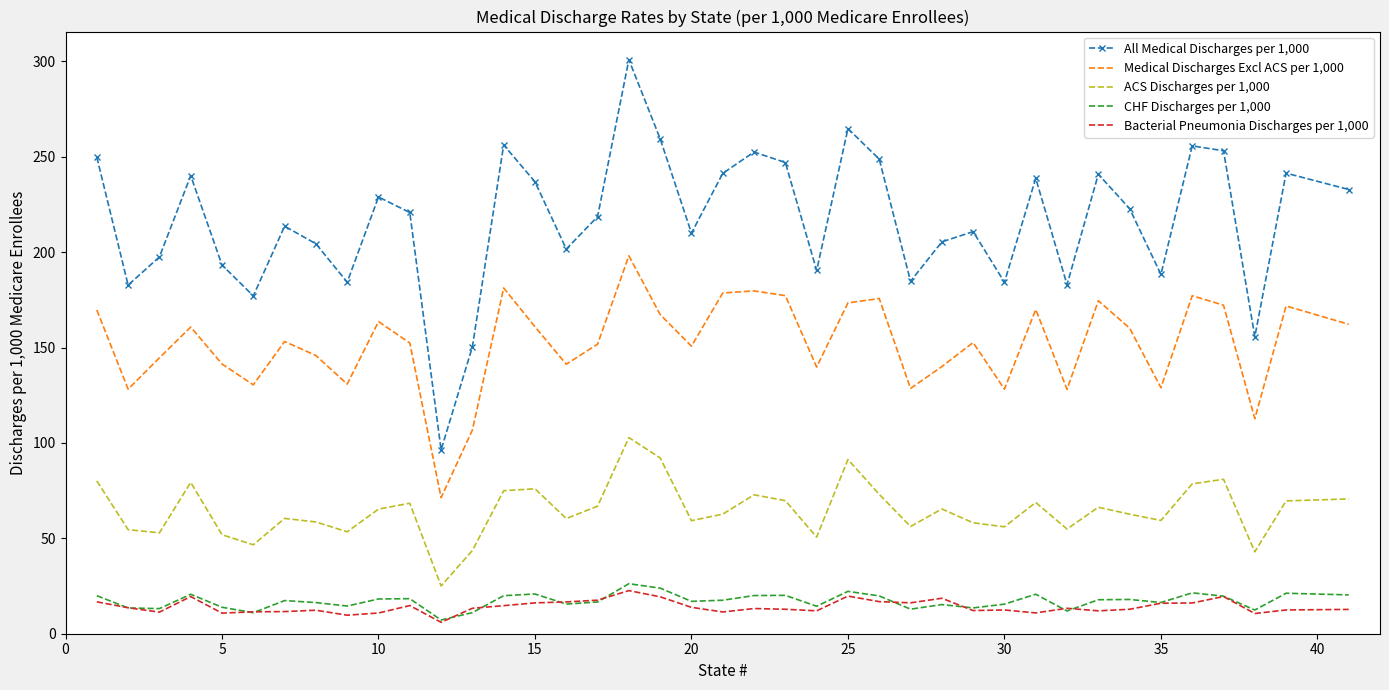

True or false: Bacterial Pneumonia Discharges per 1,000 and Medical Discharges Excl ACS per 1,000 cross at least once.

False